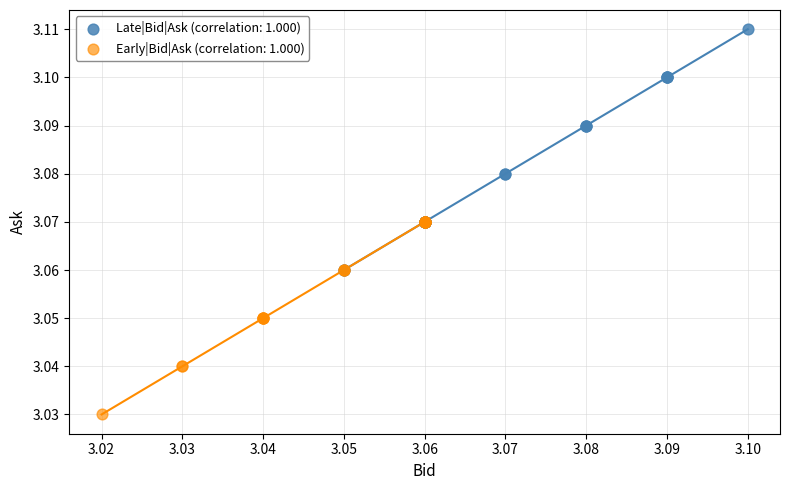

What are all the series names shown in the legend?

Late|Bid|Ask (correlation: 1.000), Early|Bid|Ask (correlation: 1.000)